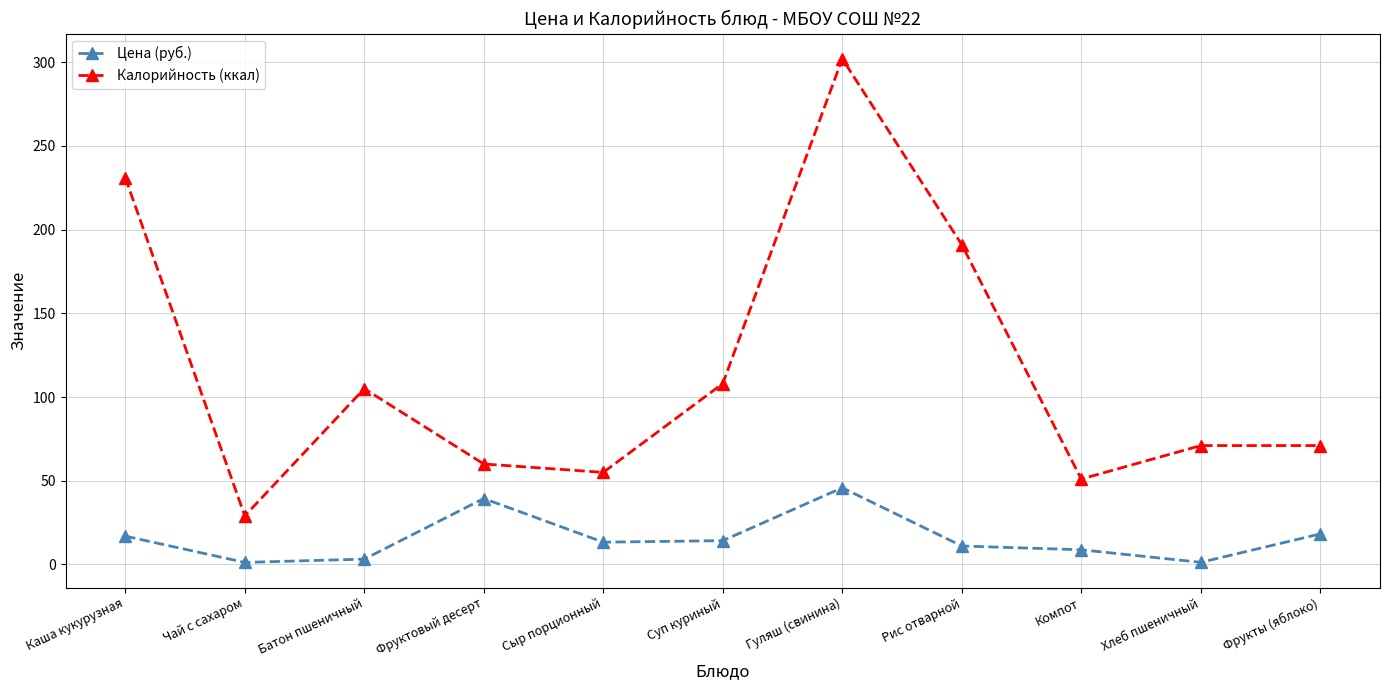

At how many categories does at least one series exceed 240?

1